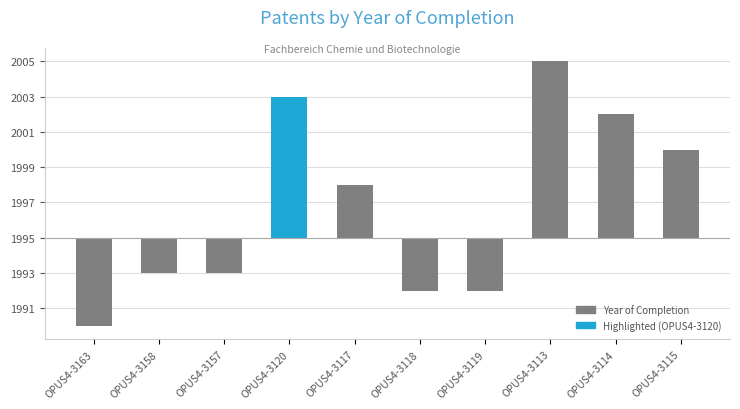

Rank the categories by value from lowest to highest.

OPUS4-3163, OPUS4-3118, OPUS4-3119, OPUS4-3158, OPUS4-3157, OPUS4-3117, OPUS4-3115, OPUS4-3114, OPUS4-3120, OPUS4-3113